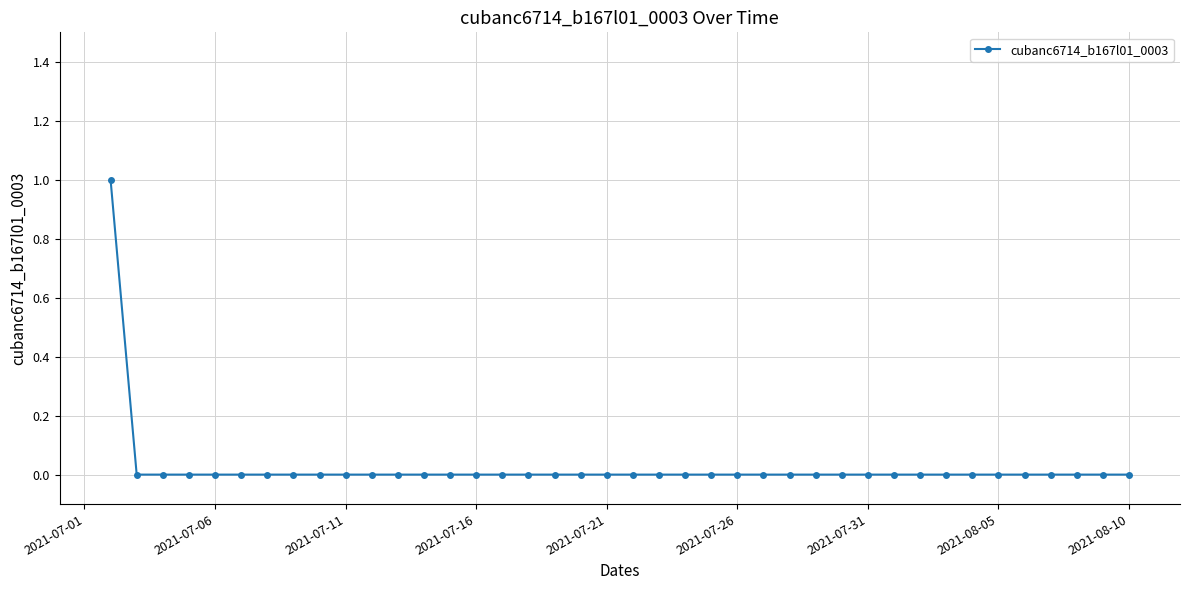

Reading right to left, list all the values displayed in this chart.

0	0	0	0	0	0	0	0	0	0	0	0	0	0	0	0	0	0	0	0	0	0	0	0	0	0	0	0	0	0	0	0	0	0	0	0	0	0	0	1